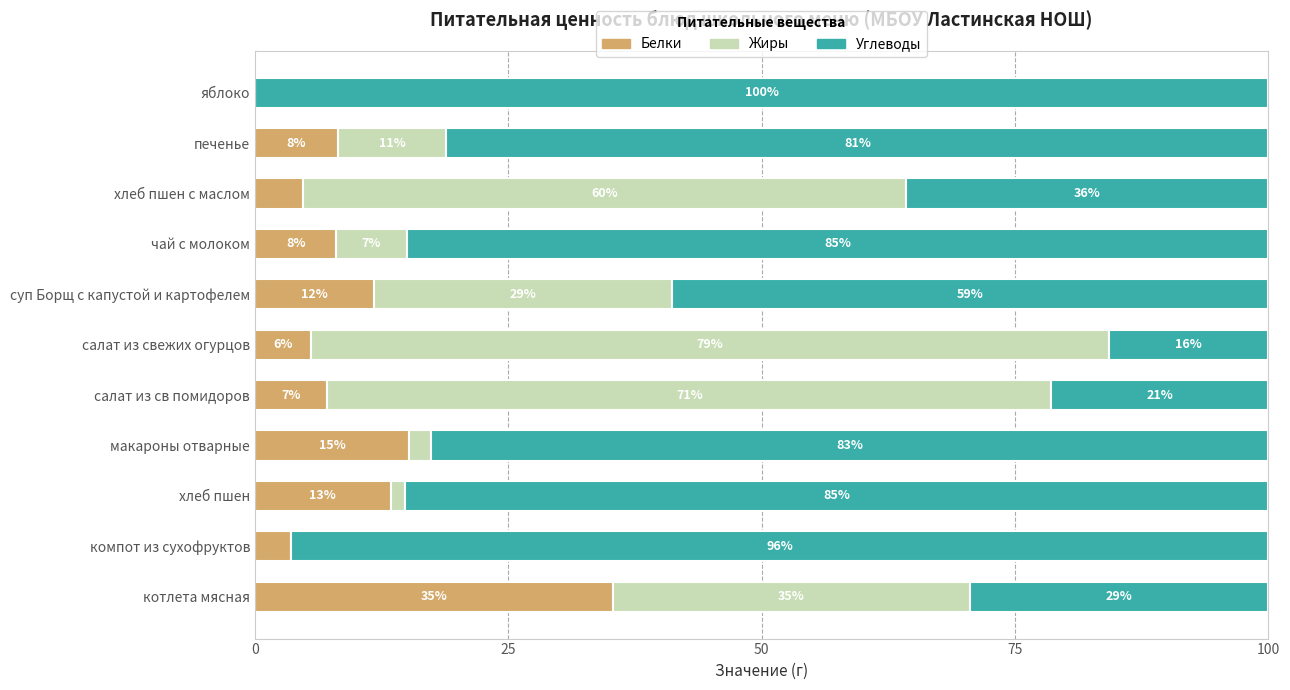

What are all the series names shown in the legend?

Белки, Жиры, Углеводы